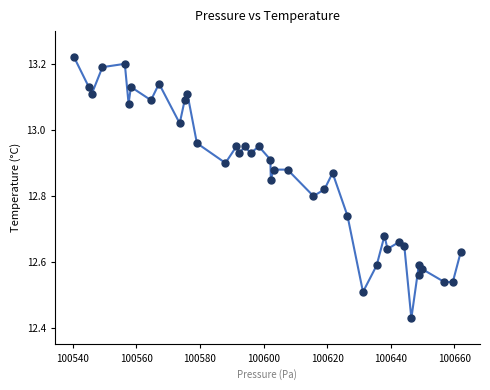

What is the range of Y values (max minus min)?

0.8